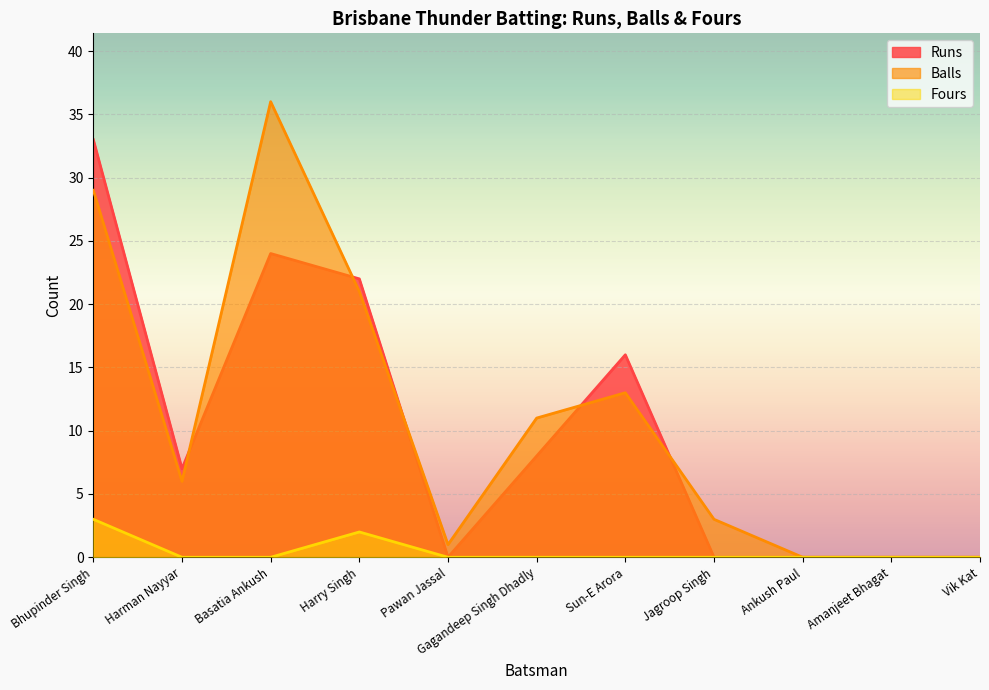

What is the difference between the maximum and minimum values in the Balls series?

36